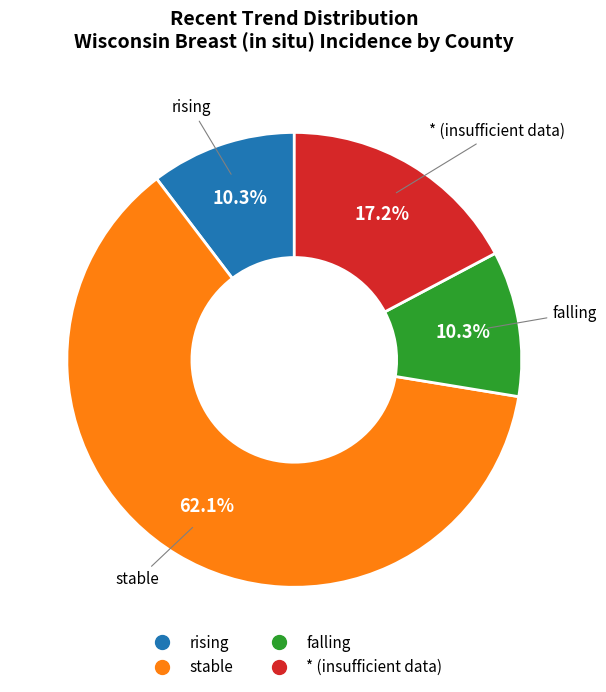

Is there any slice that represents more than half of the pie?

Yes